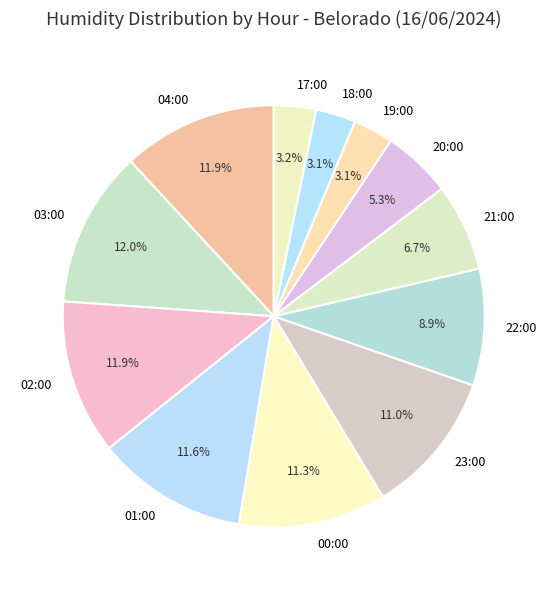

The 23:00 slice represents 11% of the pie. True or false?

True